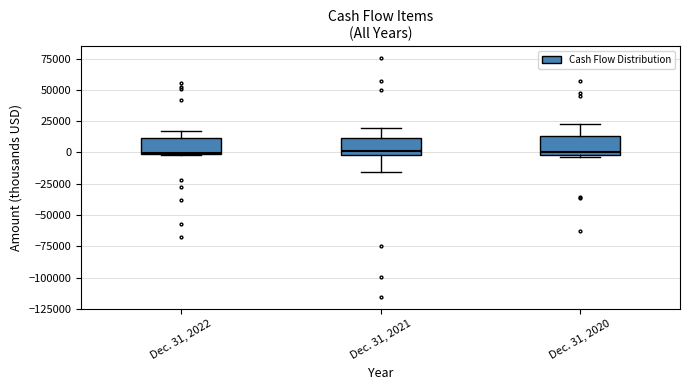

Where is the lower edge of the box for Dec. 31, 2020 on the y-axis? The values are not printed on the chart, so give them approximately, as read against the axis.

0